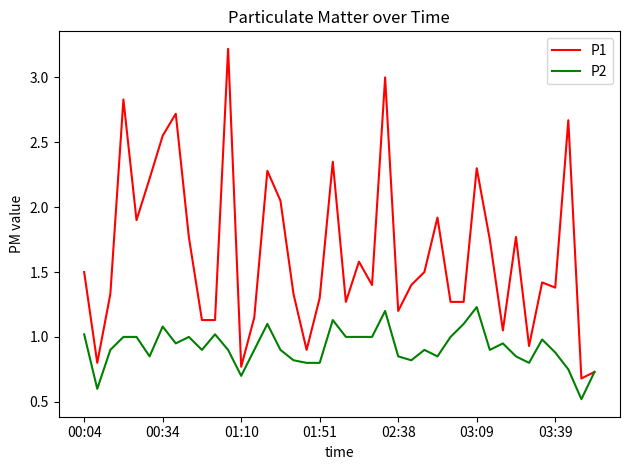

Which series has the largest total across all categories?

P1